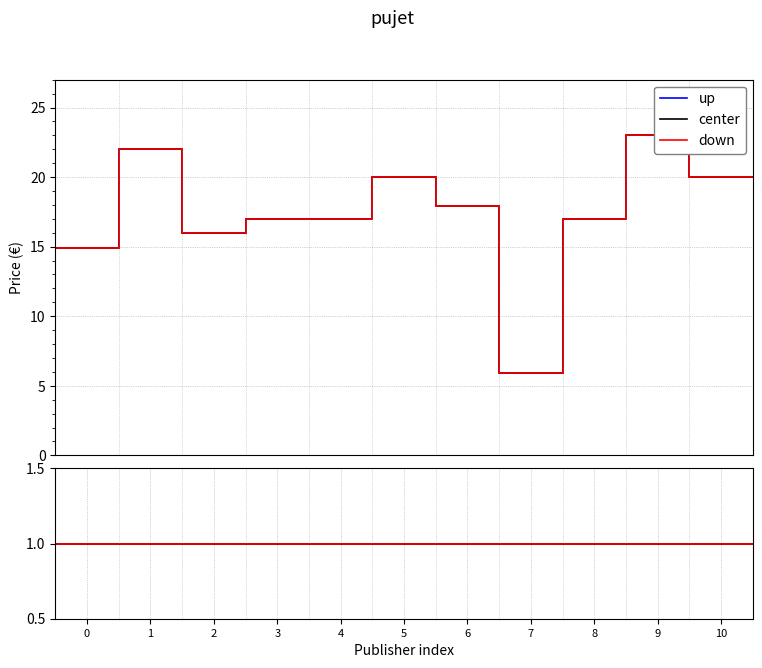

What is the value of the up point at the 7th from the left?

17.9